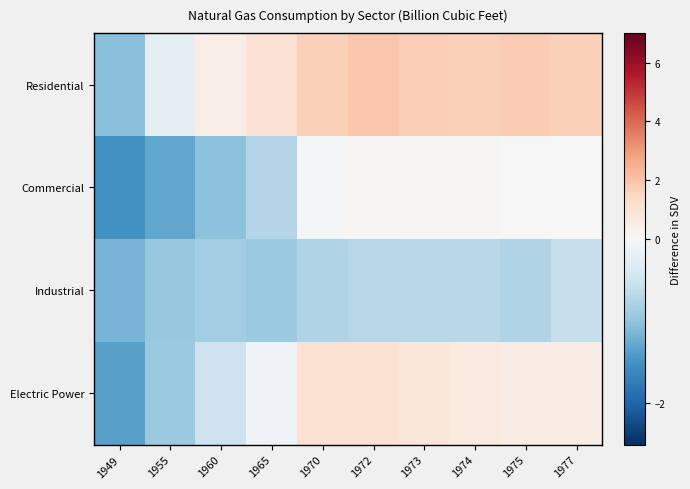

Reading right to left, transcribe all the data shown in this chart.

Residential: 1977=1.7	1975=1.8	1974=1.7	1973=1.7	1972=1.9	1970=1.7	1965=1.0	1960=0.5	1955=-0.2	1949=-1.0
Commercial: 1977=0.0	1975=0.0	1974=0.1	1973=0.1	1972=0.1	1970=-0.0	1965=-0.7	1960=-1.0	1955=-1.3	1949=-1.5
Industrial: 1977=-0.6	1975=-0.8	1974=-0.7	1973=-0.7	1972=-0.7	1970=-0.8	1965=-0.9	1960=-0.9	1955=-0.9	1949=-1.2
Electric Power: 1977=0.5	1975=0.5	1974=0.7	1973=0.9	1972=1.1	1970=1.0	1965=-0.1	1960=-0.5	1955=-0.9	1949=-1.4